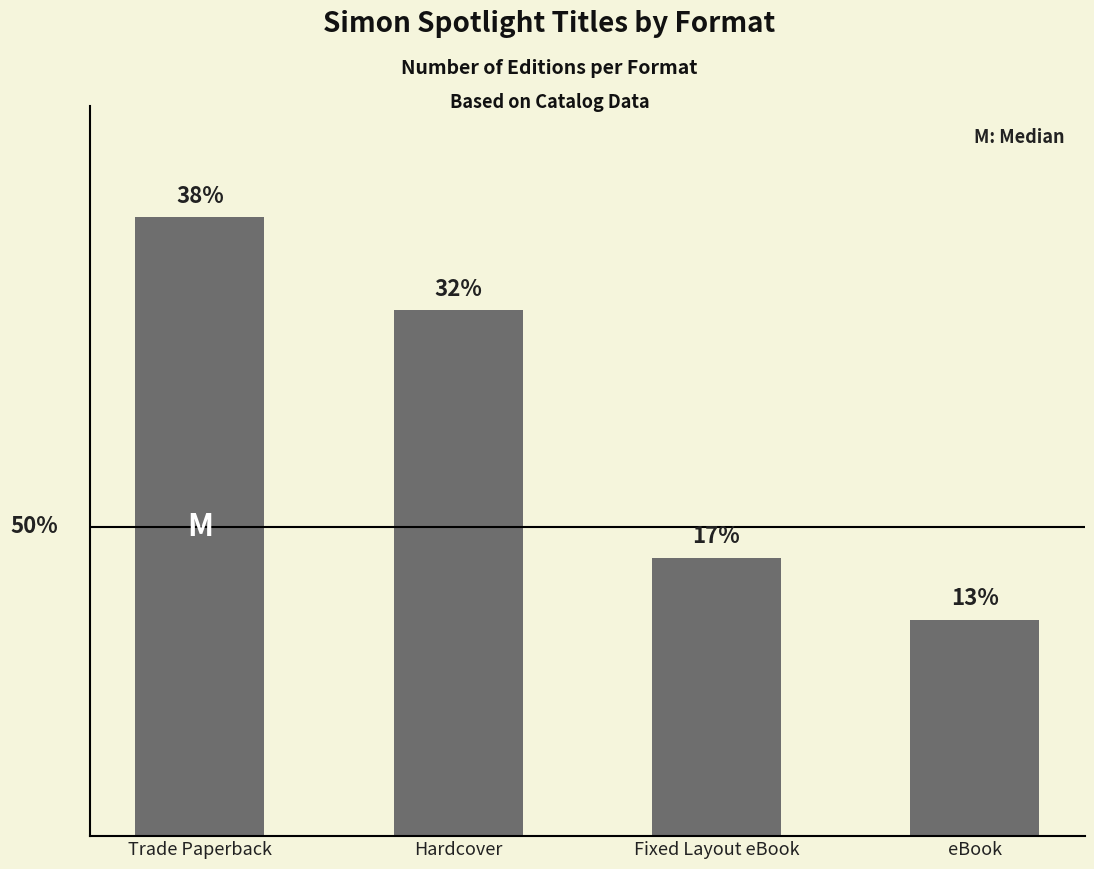

Does the chart contain any negative values?

No